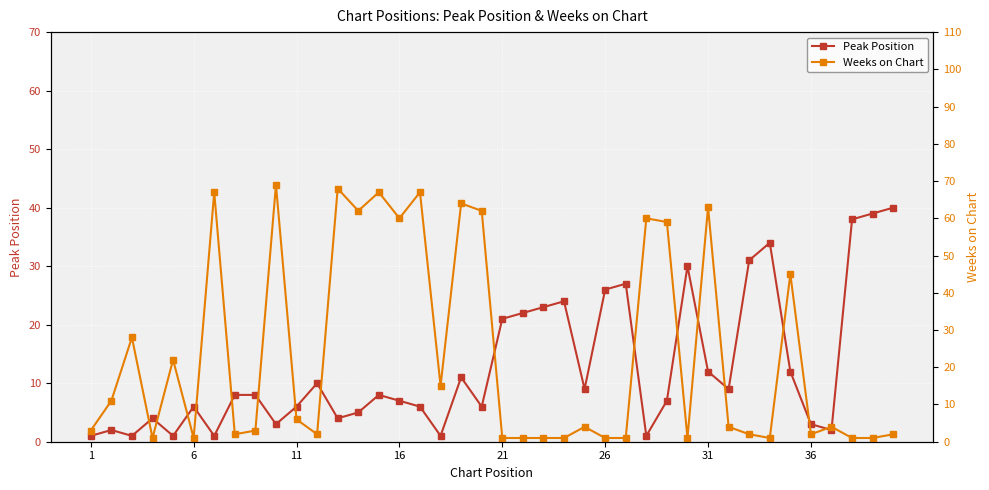

True or false: Peak Position has more than 1 interior local peaks.

True